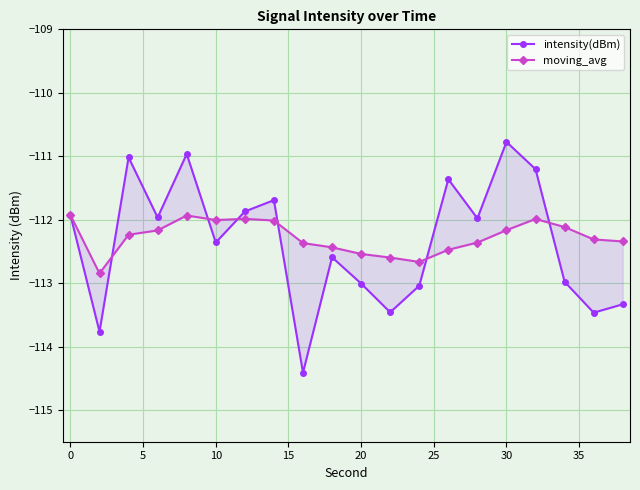

List the series in order of their overall mean, highest first.

moving_avg, intensity(dBm)